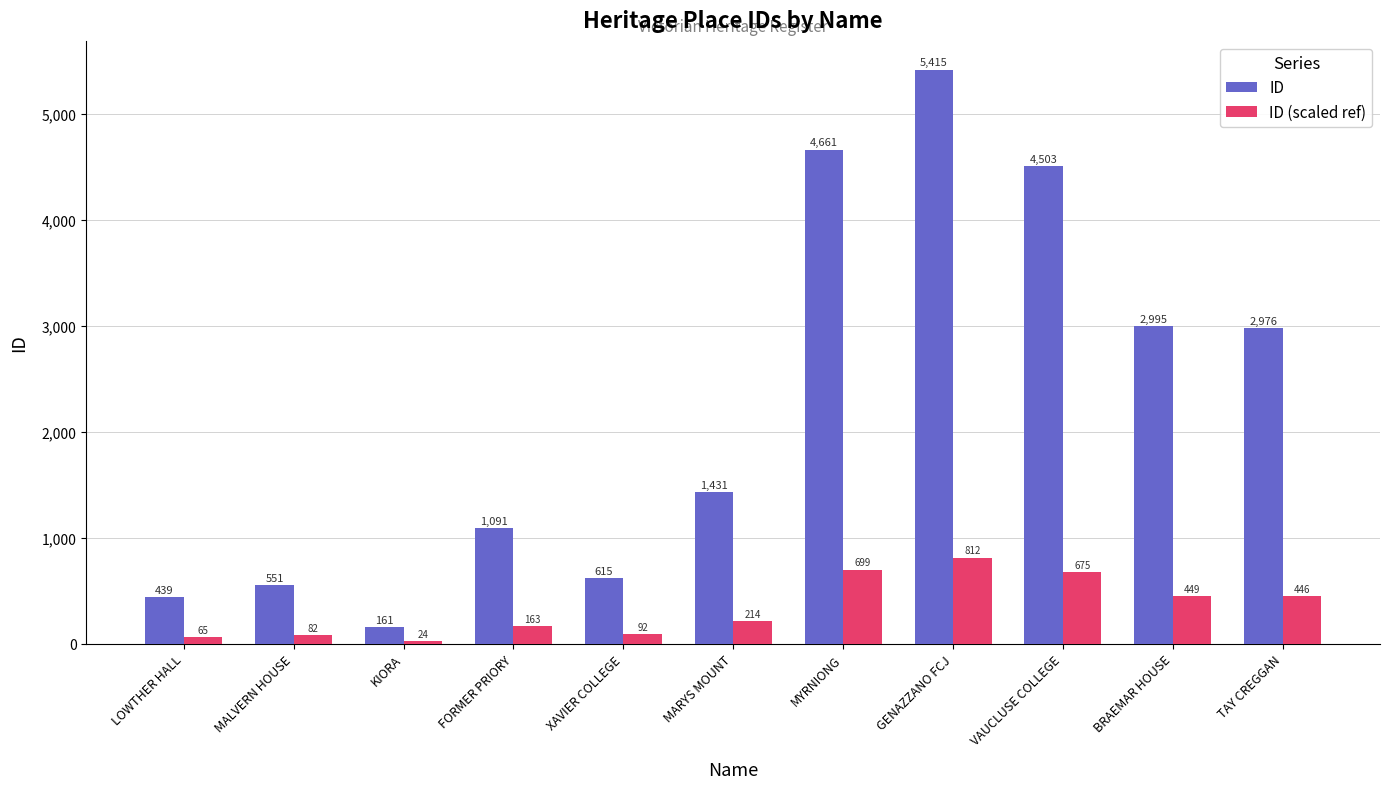

Which series has the largest range (max minus min)?

ID